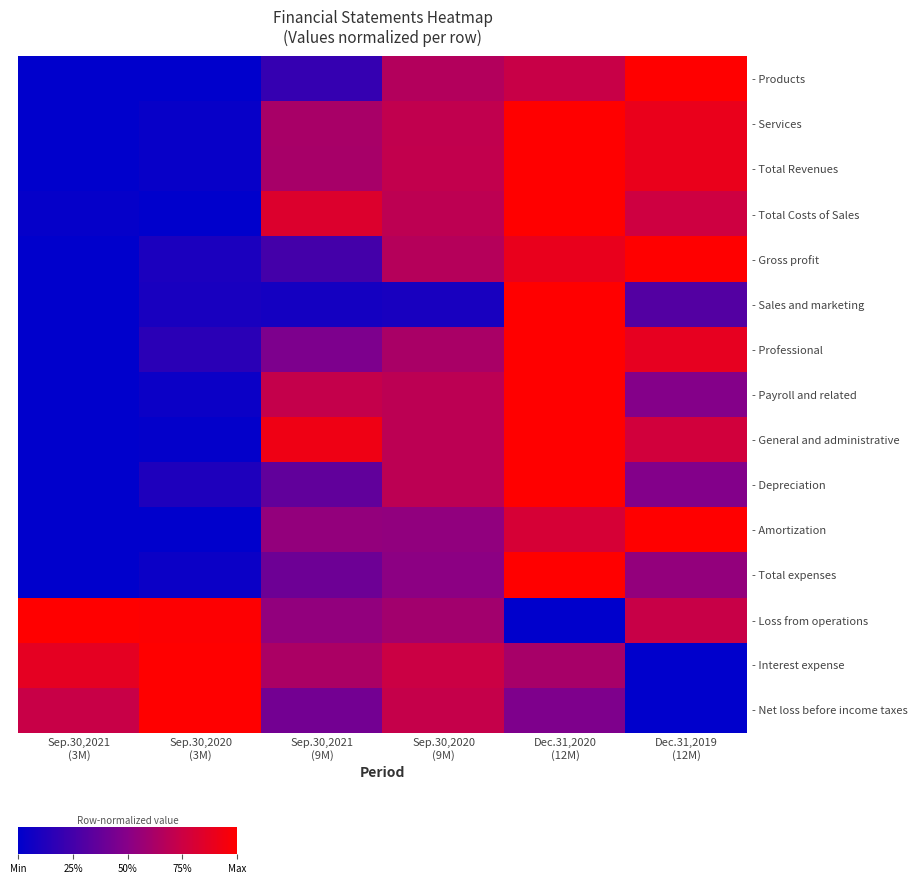

What is the difference between the highest and lowest values at Sep.30,2020
(3M)?

1.0